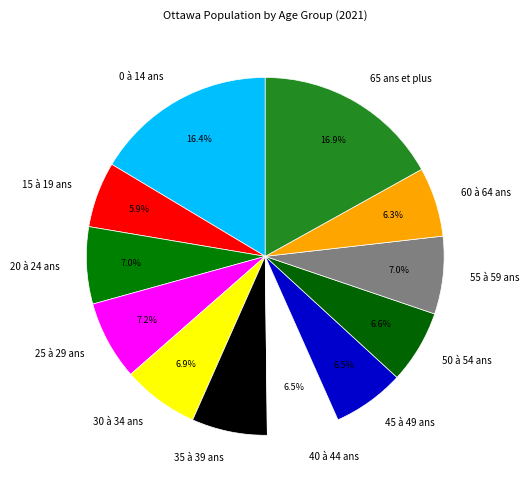

To the nearest percent, what portion does 15 à 19 ans represent?

6%